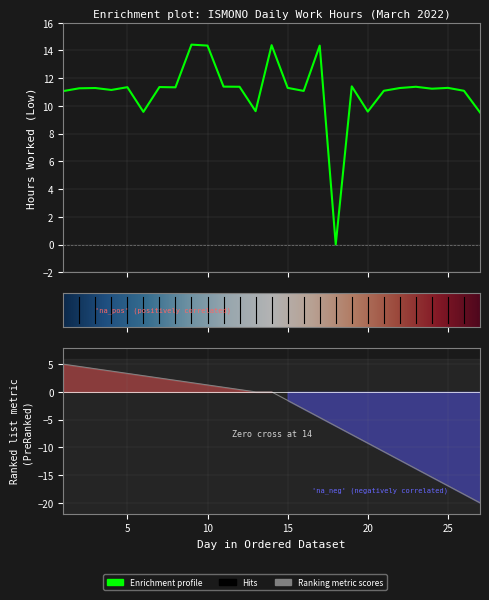

What is the maximum value shown in the chart?

14.4